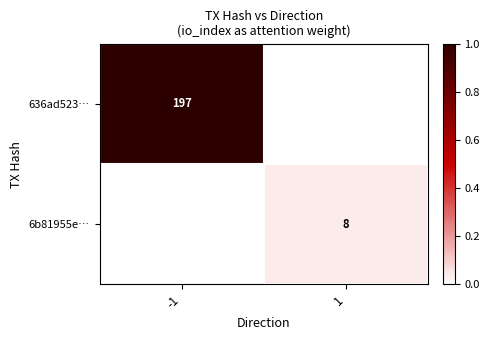

The 6b81955e… series shows 13 at 1. True or false?

False